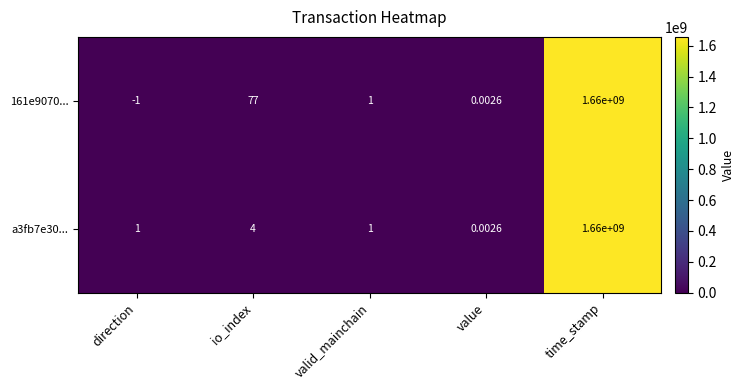

List the labels in order of 161e9070... value, largest first.

time_stamp, io_index, valid_mainchain, value, direction